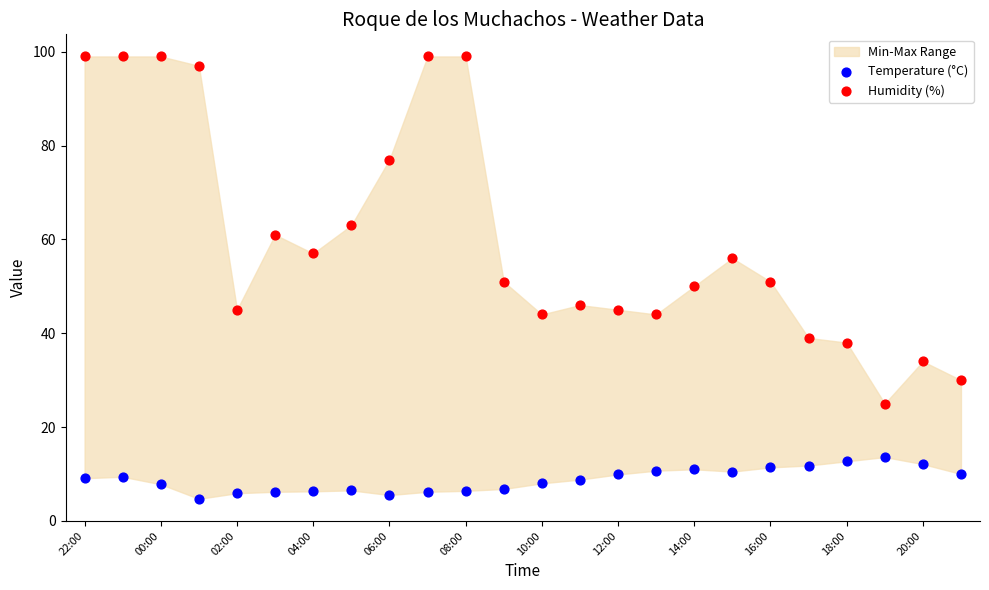

Which series contains the lowest Y value?

Temperature (°C)